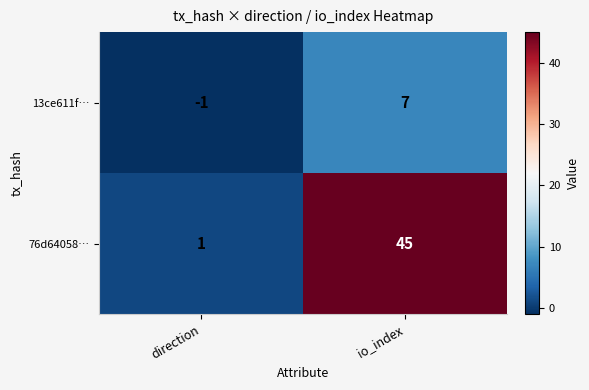

What value does the 13ce611f… series have at io_index?

7